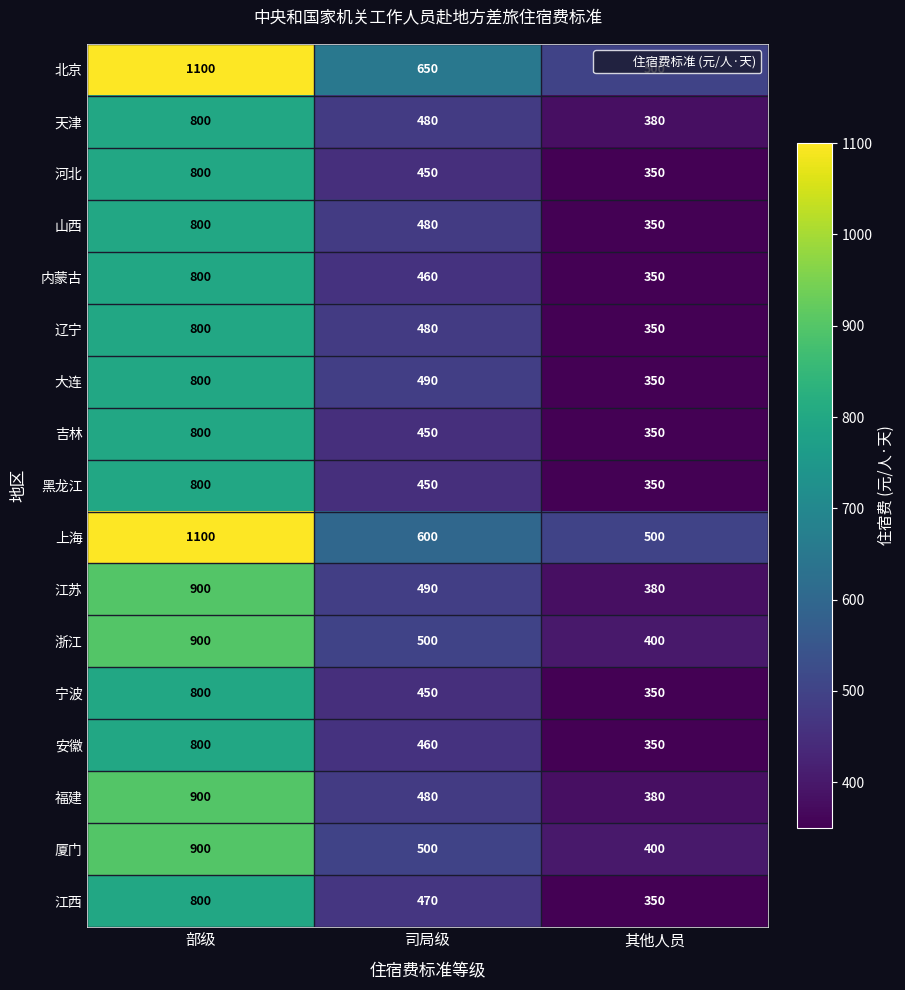

Which series changed the most between 司局级 and 其他人员?

北京